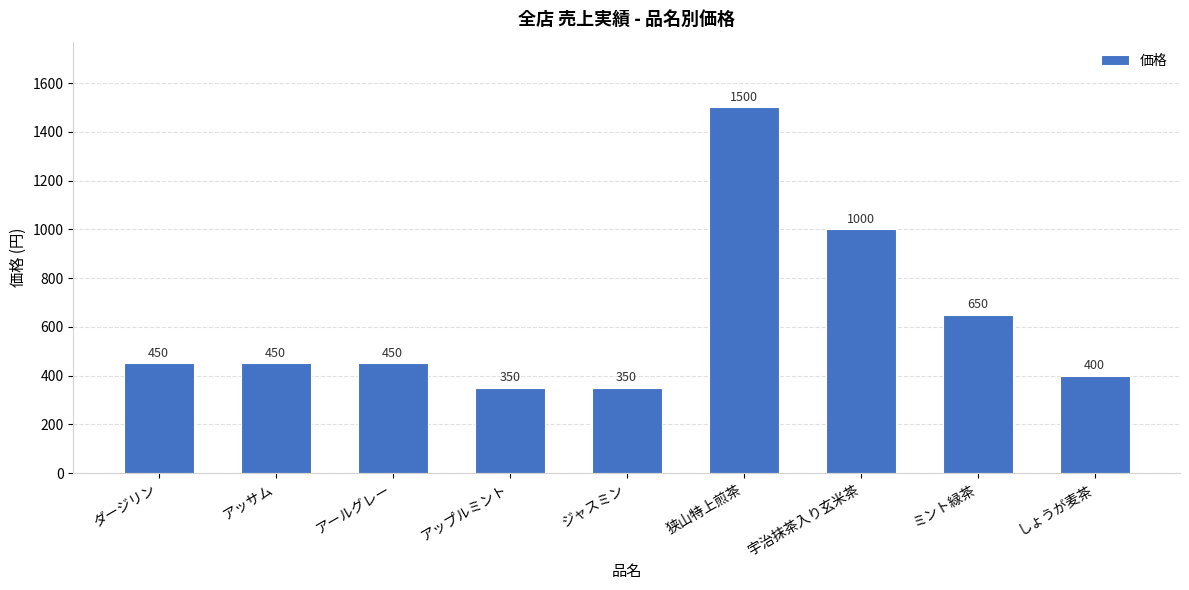

Where is the data nearest to the value 925?

宇治抹茶入り玄米茶